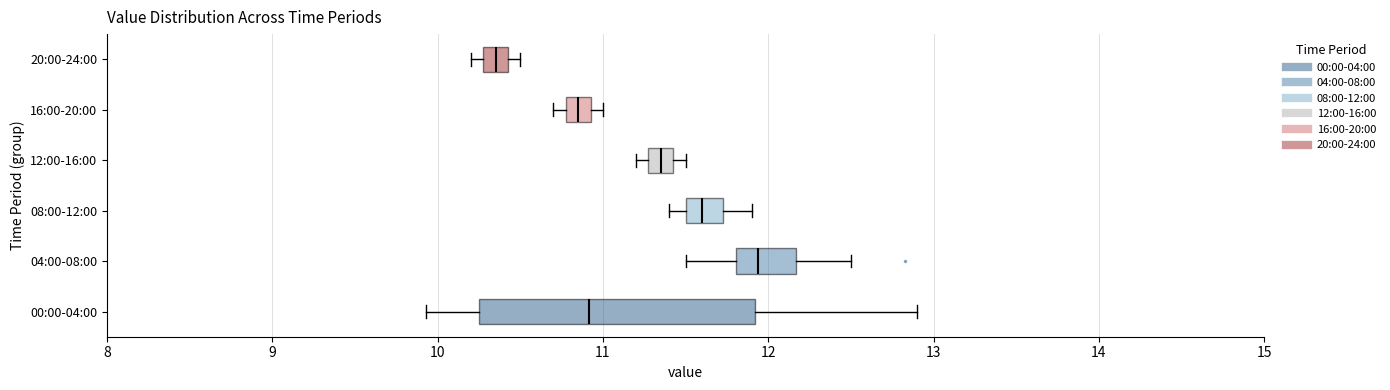

Comparing the boxes themselves (not the whiskers), which one is the widest?

00:00-04:00